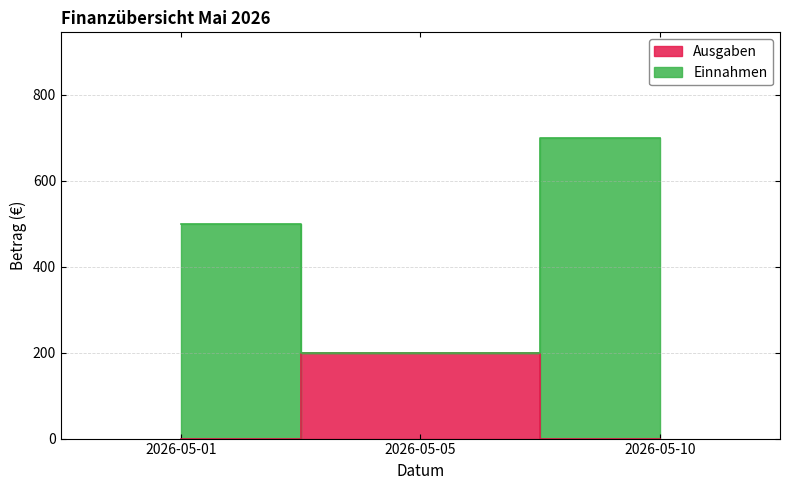

Between 2026-05-05 and 2026-05-10, which series saw the biggest shift?

Einnahmen